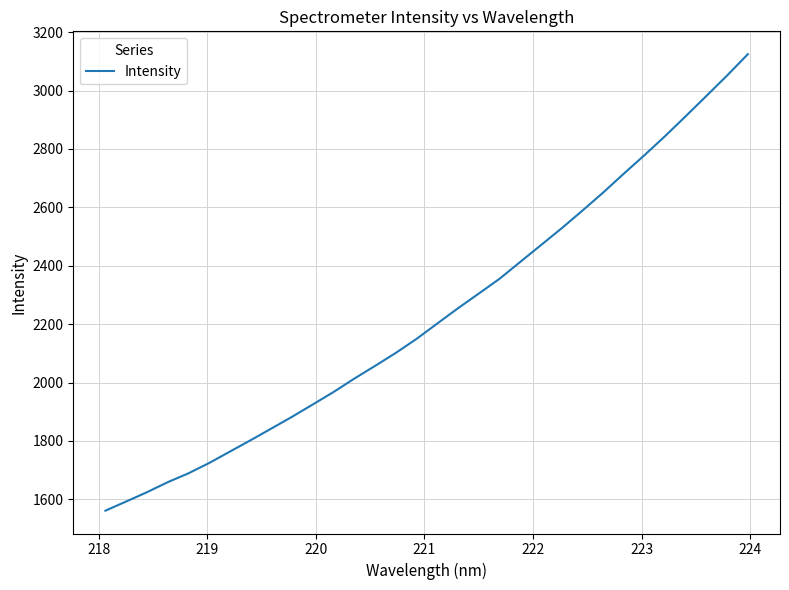

What is the maximum value shown in the chart?

3124.5